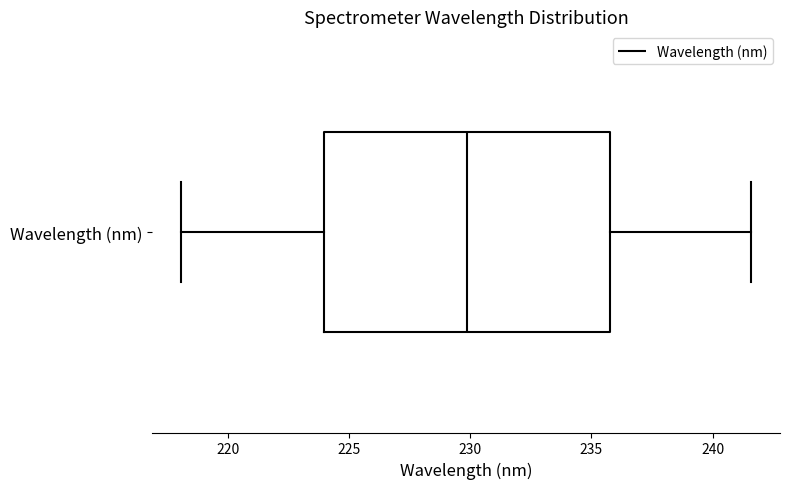

Where is the left edge of the box for Wavelength (nm) on the x-axis? The values are not printed on the chart, so give them approximately, as read against the axis.

224.0